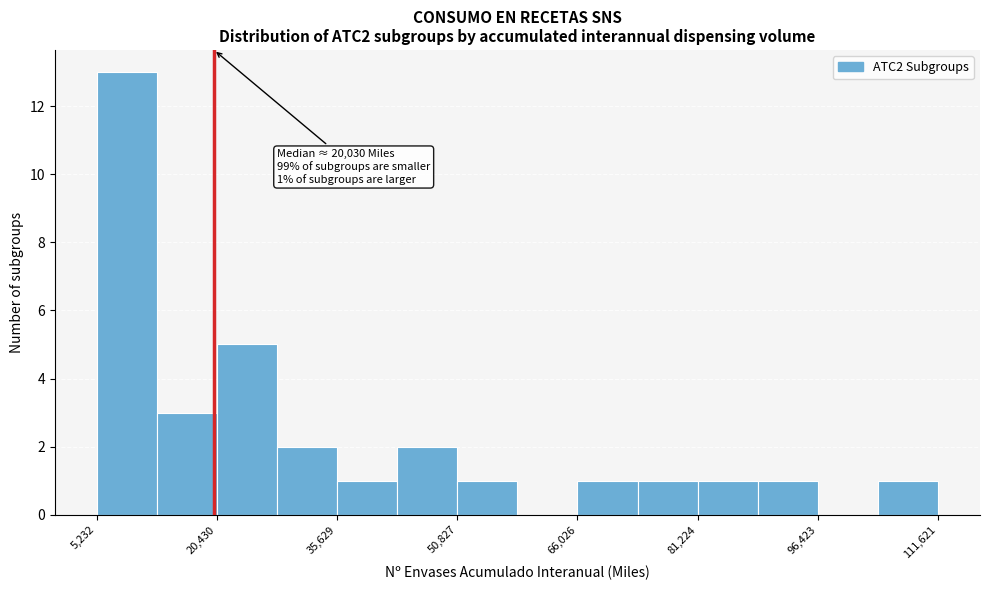

Read against the x-axis, roughly where is the centre of the tallest bar?

10000